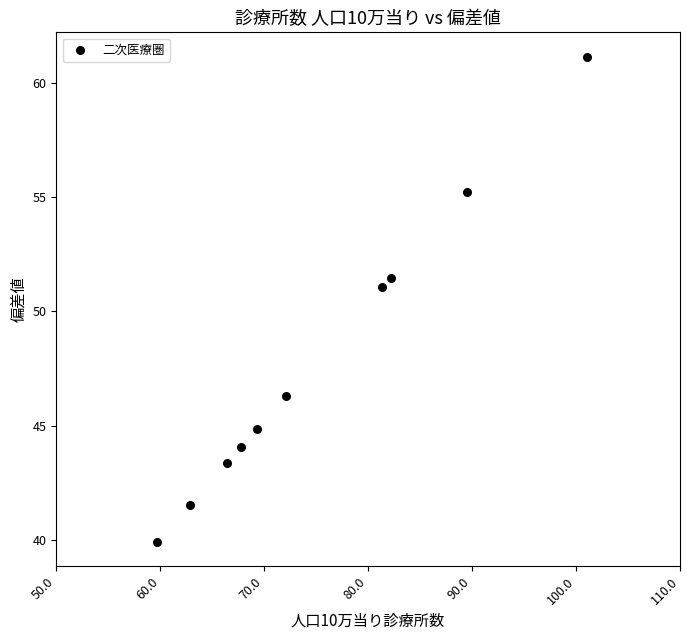

What Y value in the scatter plot is closest to 50?

51.1